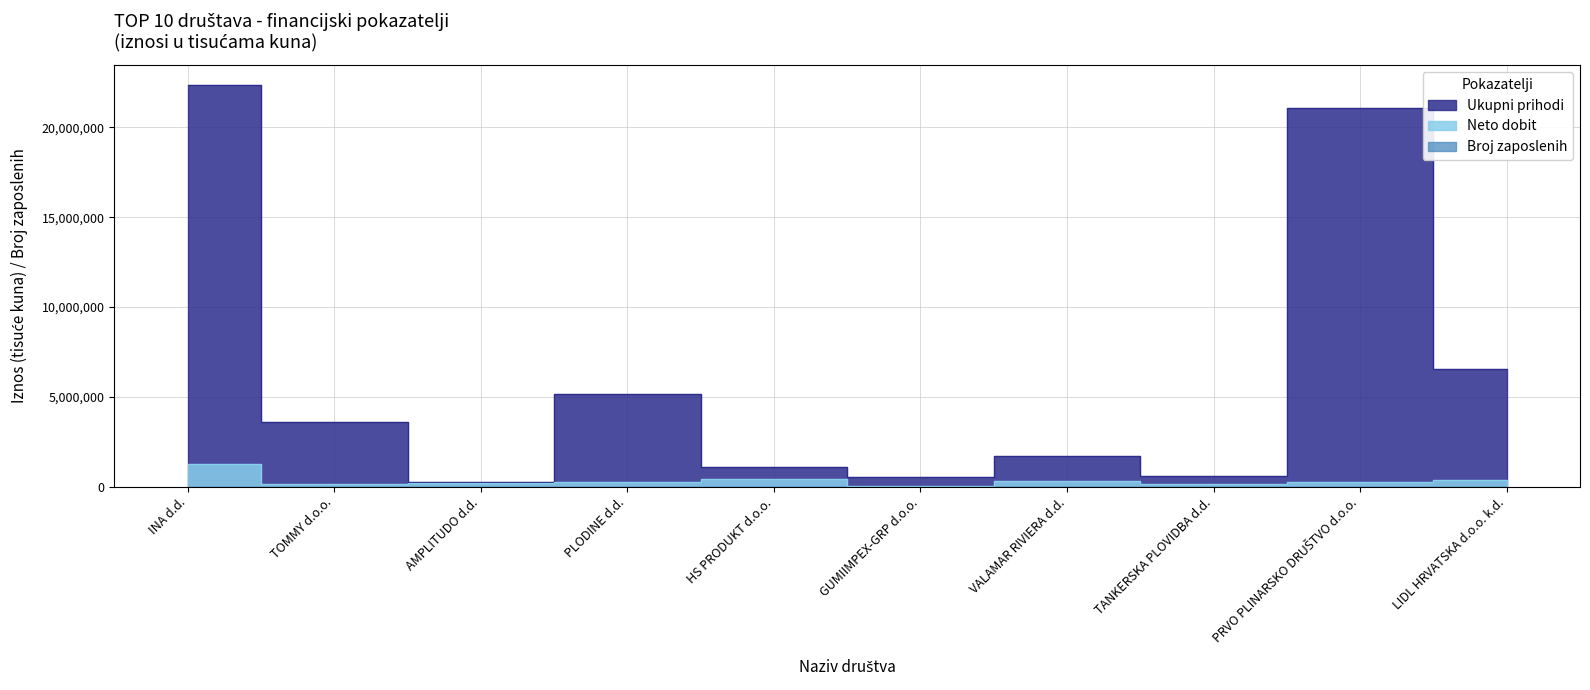

List the series in order of their peak value, lowest first.

Broj zaposlenih, Neto dobit, Ukupni prihodi